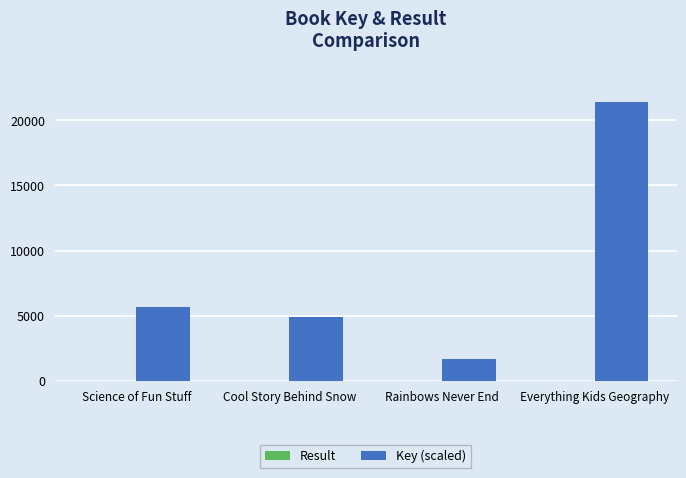

What is the maximum value for Key (scaled)?

21376.6